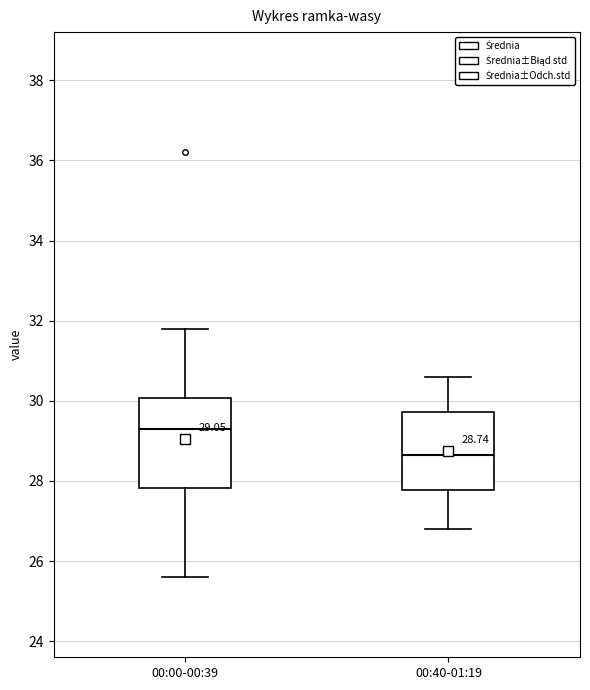

Which box is the tallest, from its lower edge to its upper edge?

00:00-00:39